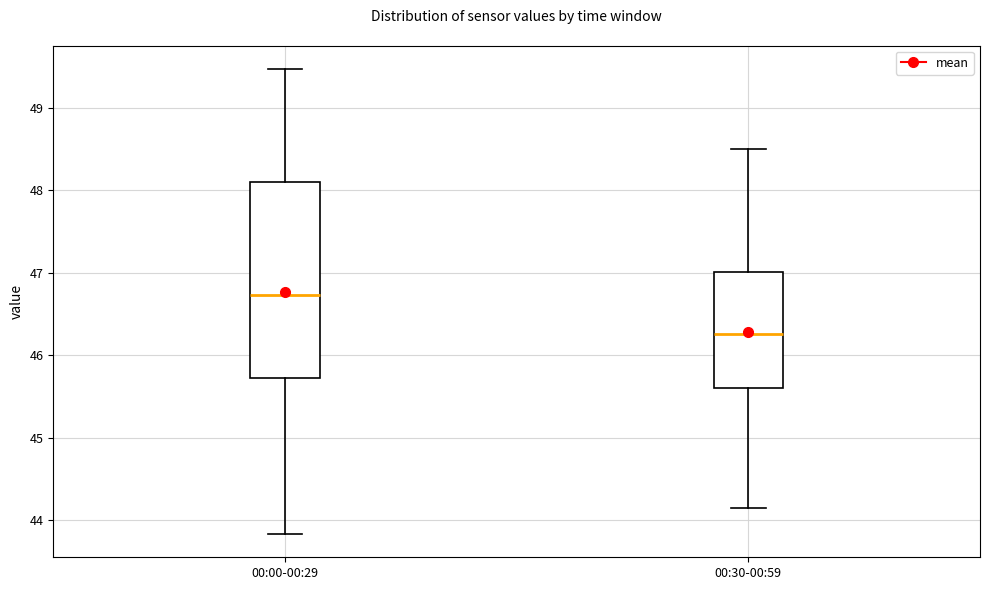

Reading left to right, transcribe this box plot: for each box, give where its median line is, the range the box spans, and where its two whiskers end, as read against the y-axis. The values are not printed on the chart, so give them approximately, as read against the axis.

00:00-00:29: median 46.7, box 45.7 to 48.1, whiskers 43.8 to 49.5
00:30-00:59: median 46.3, box 45.6 to 47.0, whiskers 44.2 to 48.5